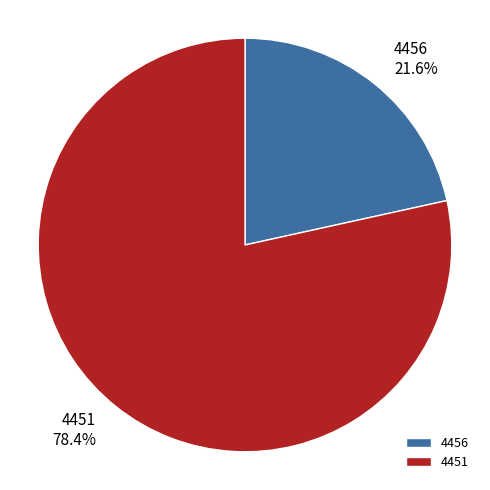

Which slice is the largest?

4451